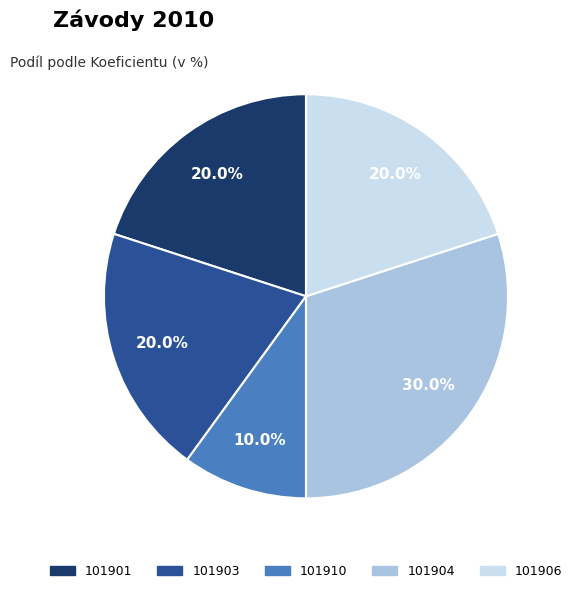

To the nearest percent, what is the difference between the largest and smallest slice percentages?

20%